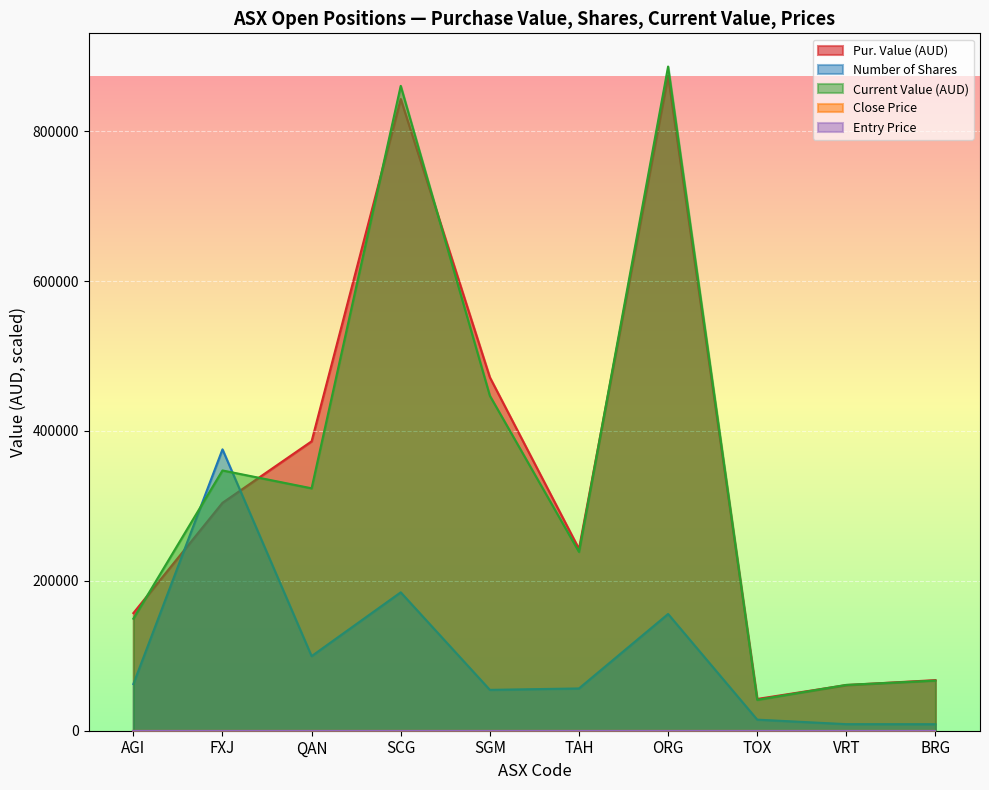

Which series has the widest spread of values?

Current Value (AUD)